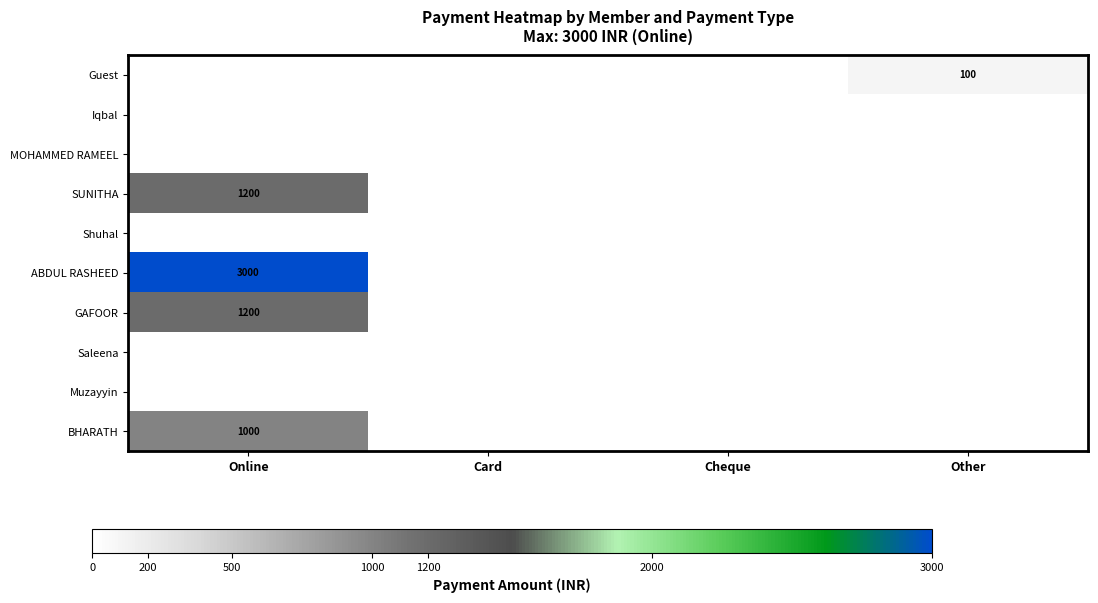

Is it true that BHARATH equals 220 at Online?

False